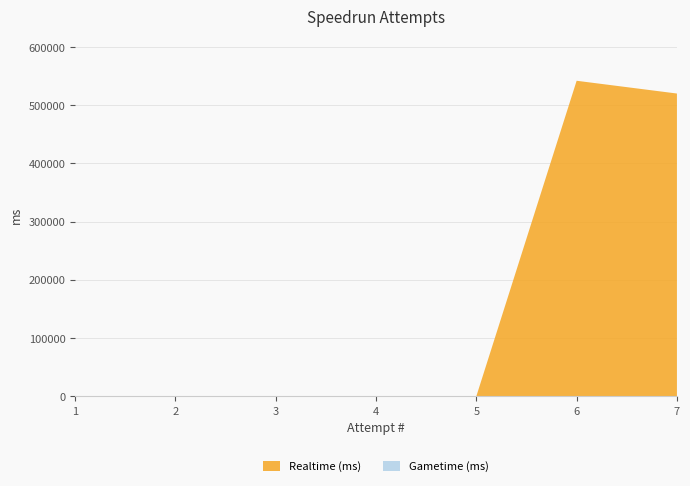

Reading right to left, transcribe all the data shown in this chart.

Realtime (ms): 7=519902	6=541827	5=0	4=0	3=0	2=0	1=0
Gametime (ms): 7=0	6=0	5=0	4=0	3=0	2=0	1=0